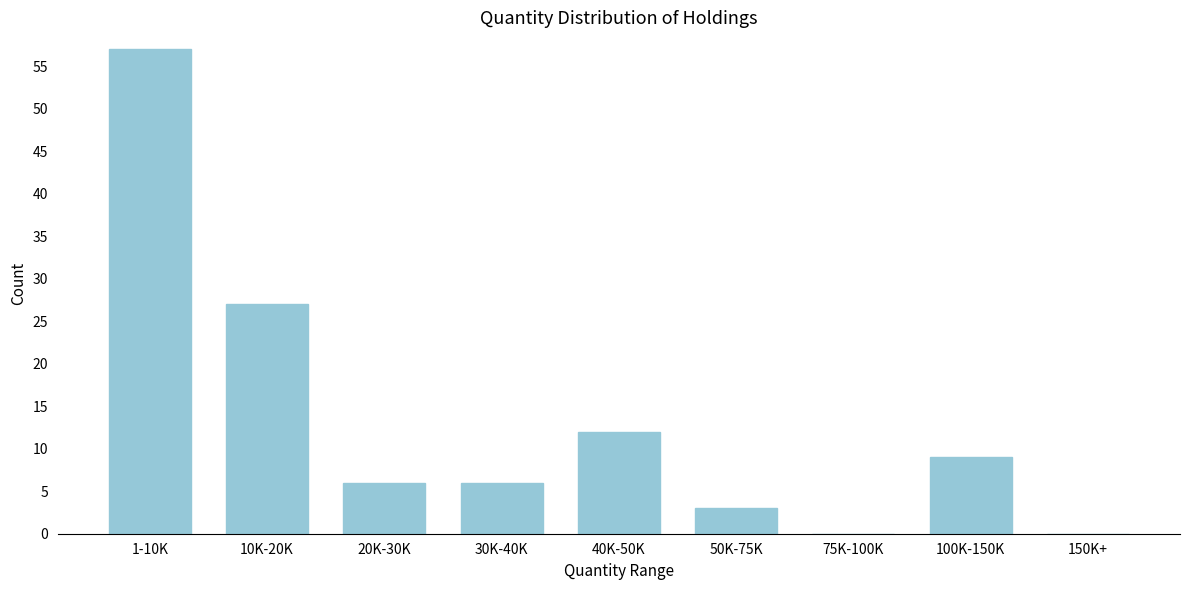

Reading left to right, what are all the values shown in this chart?

1-10K=57	10K-20K=27	20K-30K=6	30K-40K=6	40K-50K=12	50K-75K=3	75K-100K=0	100K-150K=9	150K+=0